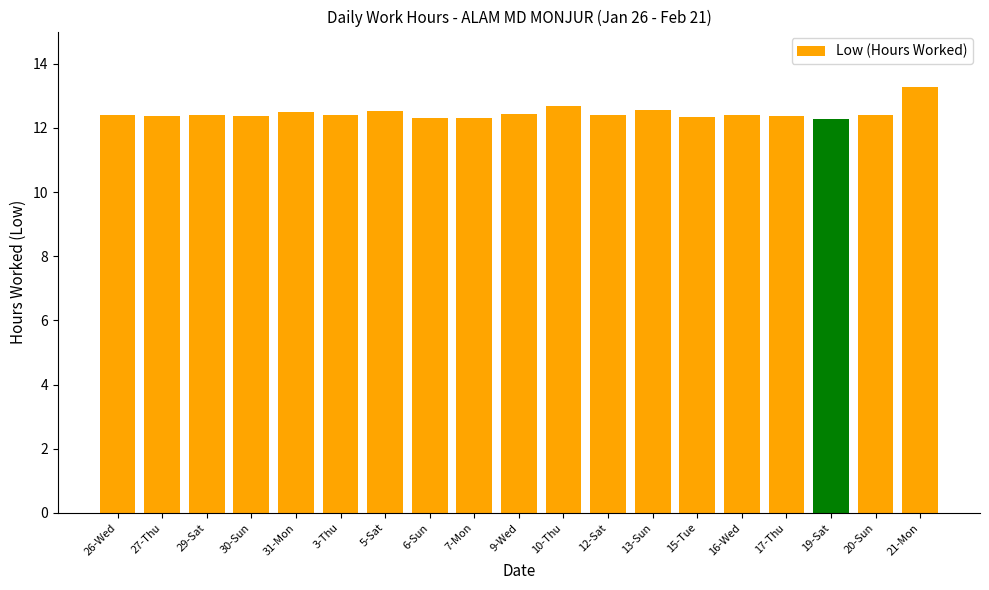

How many bars are there in total?

19